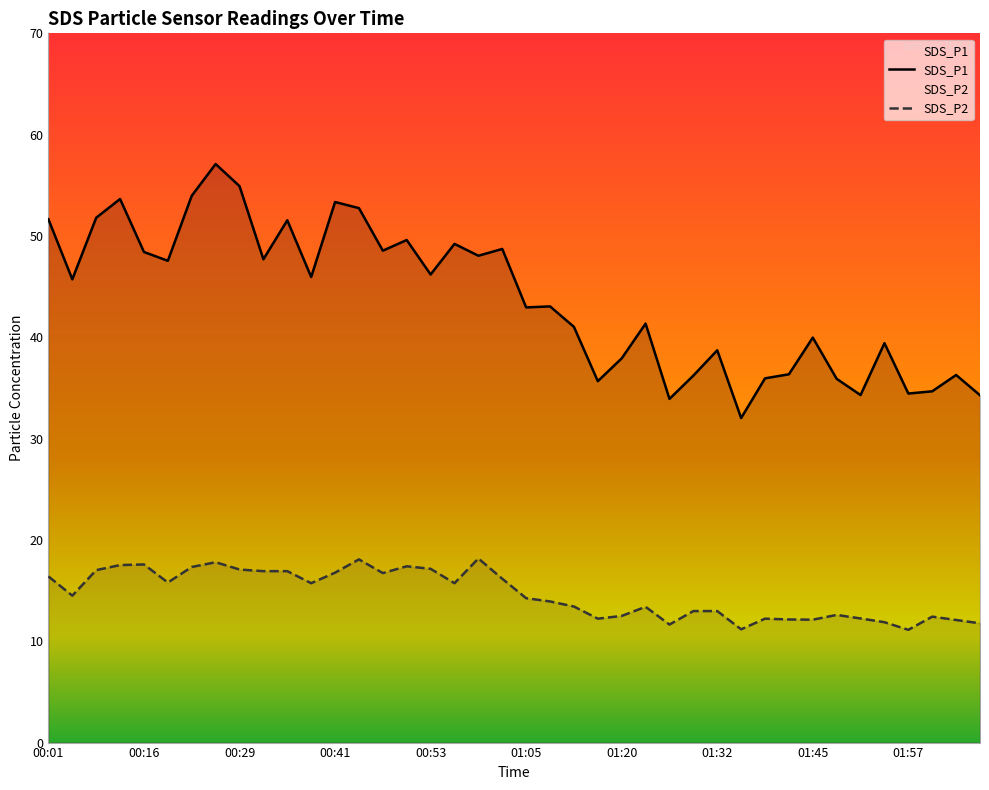

What is the total value across all series at 34?

46.5